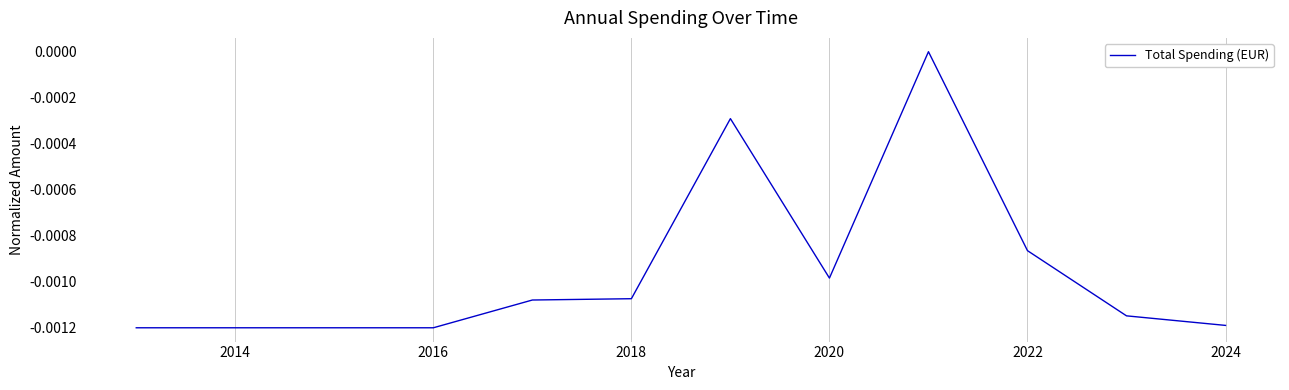

Which has a higher value, 2020 or 2018?

2020